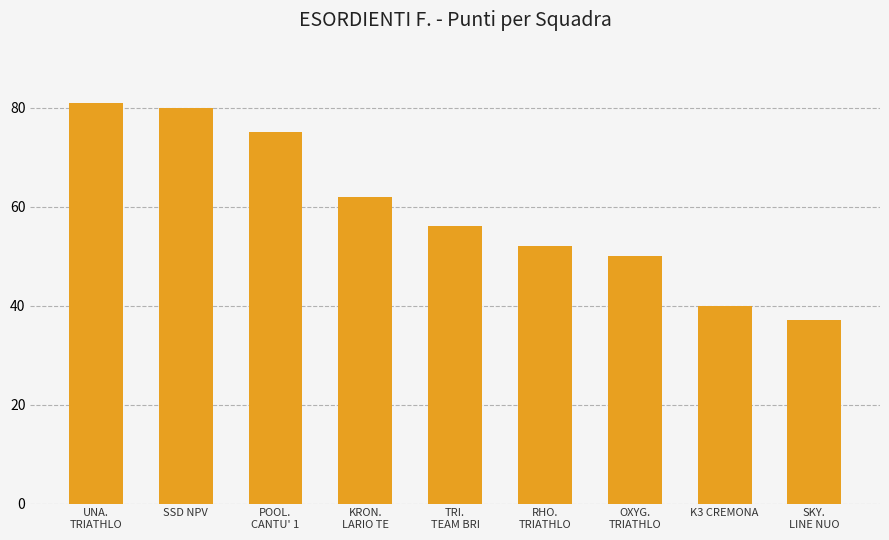

List the labels in order of value, largest first.

UNA.
TRIATHLO, SSD NPV, POOL.
CANTU' 1, KRON.
LARIO TE, TRI.
TEAM BRI, RHO.
TRIATHLO, OXYG.
TRIATHLO, K3 CREMONA, SKY.
LINE NUO